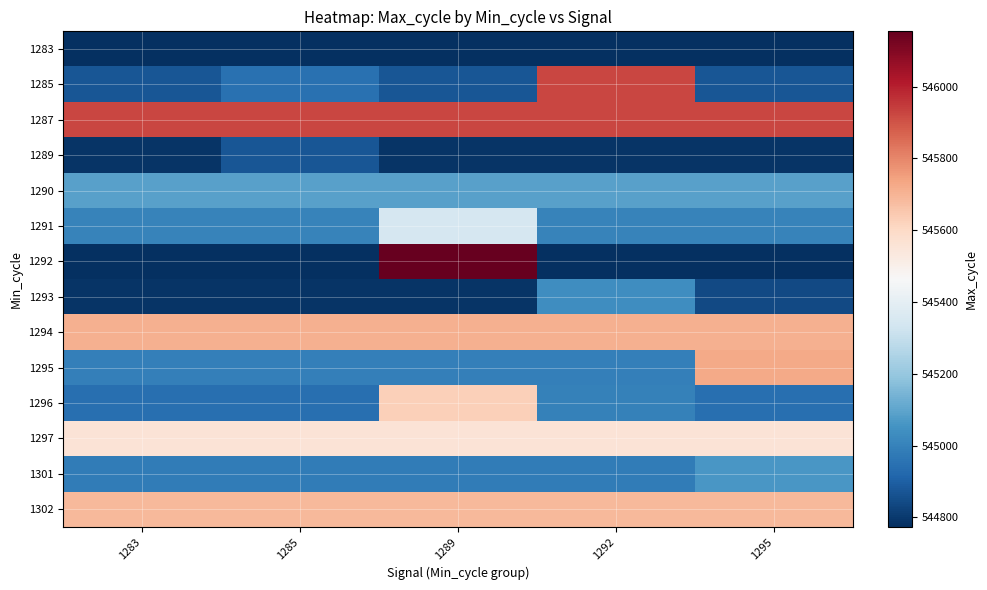

Reading left to right, what are all the values shown in this chart?

1283: 1283=544774	1285=544774	1289=544774	1292=544774	1295=544774
1285: 1283=544873	1285=544951	1289=544873	1292=545926	1295=544873
1287: 1283=545926	1285=545926	1289=545926	1292=545926	1295=545926
1289: 1283=544788	1285=544873	1289=544788	1292=544788	1295=544788
1290: 1283=545087	1285=545087	1289=545087	1292=545087	1295=545087
1291: 1283=545005	1285=545005	1289=545350	1292=545005	1295=545005
1292: 1283=544778	1285=544778	1289=546154	1292=544778	1295=544778
1293: 1283=544785	1285=544785	1289=544785	1292=545036	1295=544839
1294: 1283=545709	1285=545709	1289=545709	1292=545709	1295=545709
1295: 1283=544992	1285=544992	1289=544992	1292=544992	1295=545723
1296: 1283=544943	1285=544943	1289=545630	1292=544997	1295=544943
1297: 1283=545558	1285=545558	1289=545558	1292=545558	1295=545558
1301: 1283=544981	1285=544981	1289=544981	1292=544981	1295=545061
1302: 1283=545687	1285=545687	1289=545687	1292=545687	1295=545687